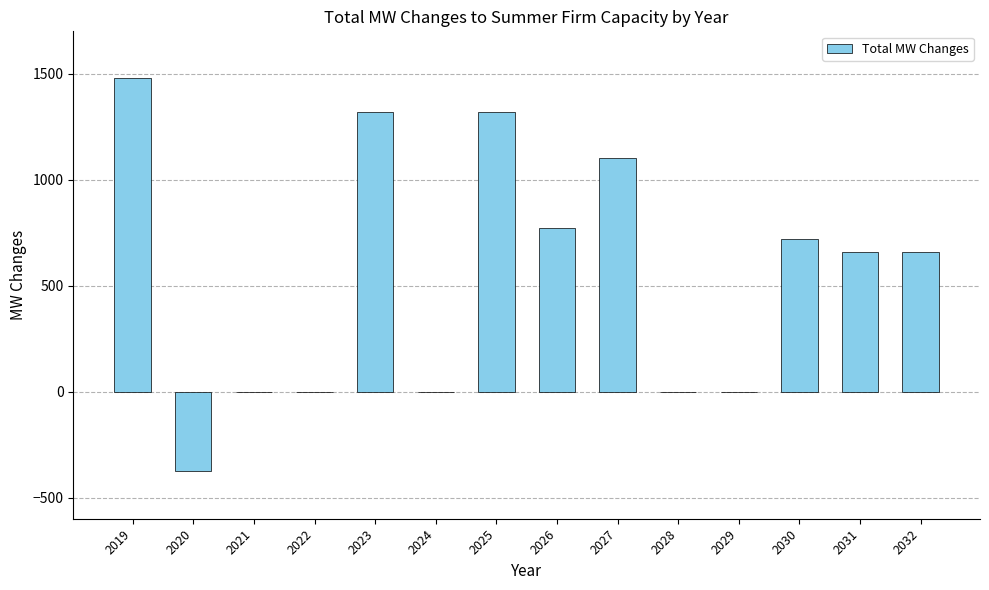

Count the number of data series in this chart.

1